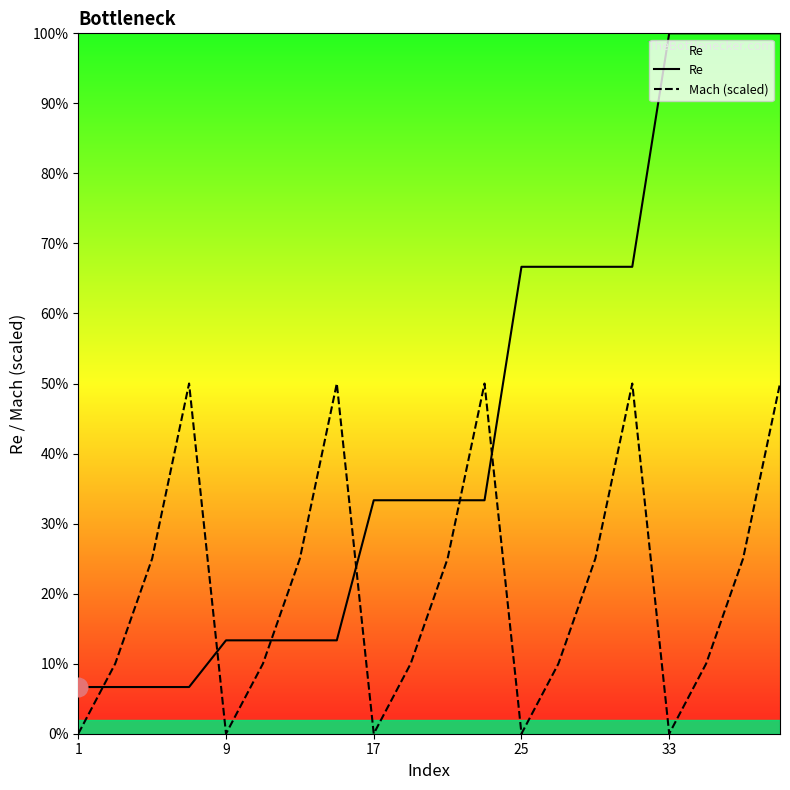

What are all the series names shown in the legend?

Re, Mach (scaled)